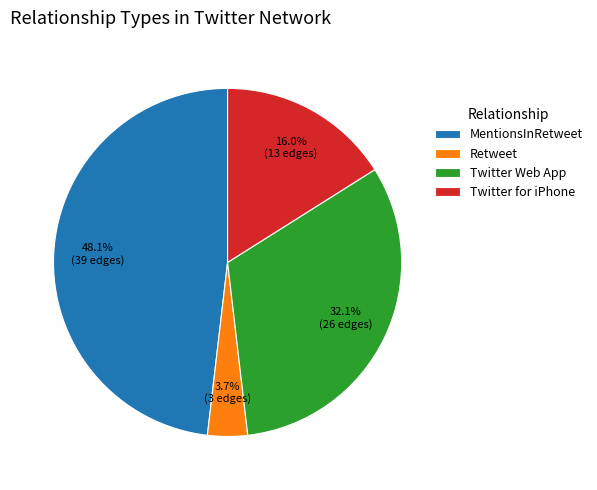

Is there a majority slice in this chart?

No